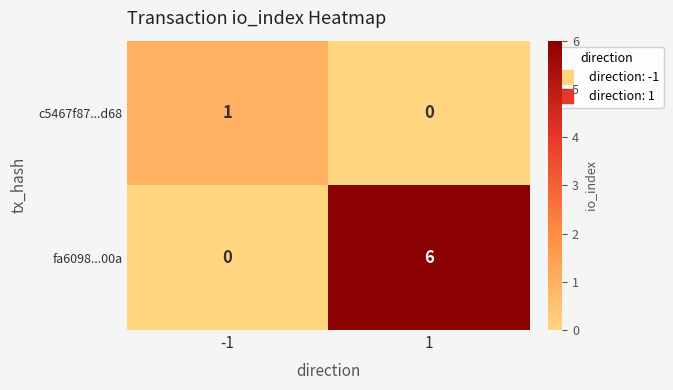

Which series has the largest range (max minus min)?

fa6098...00a